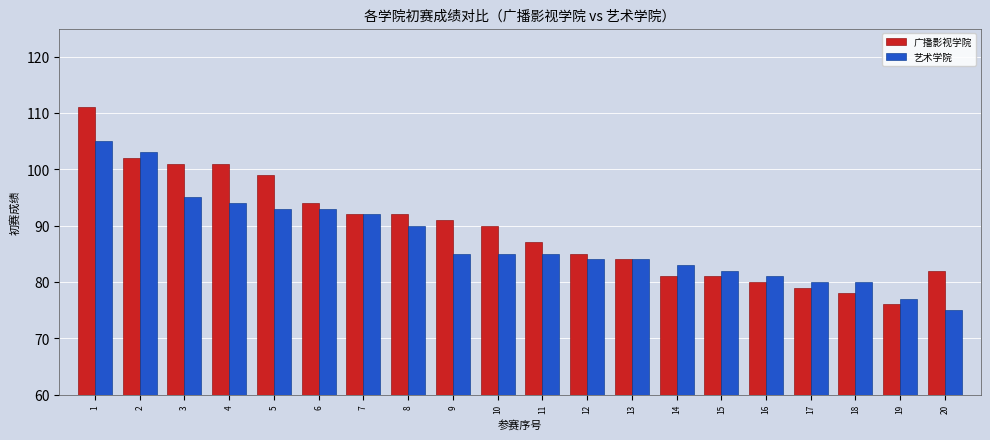

At which label is 艺术学院 closest to 90?

8